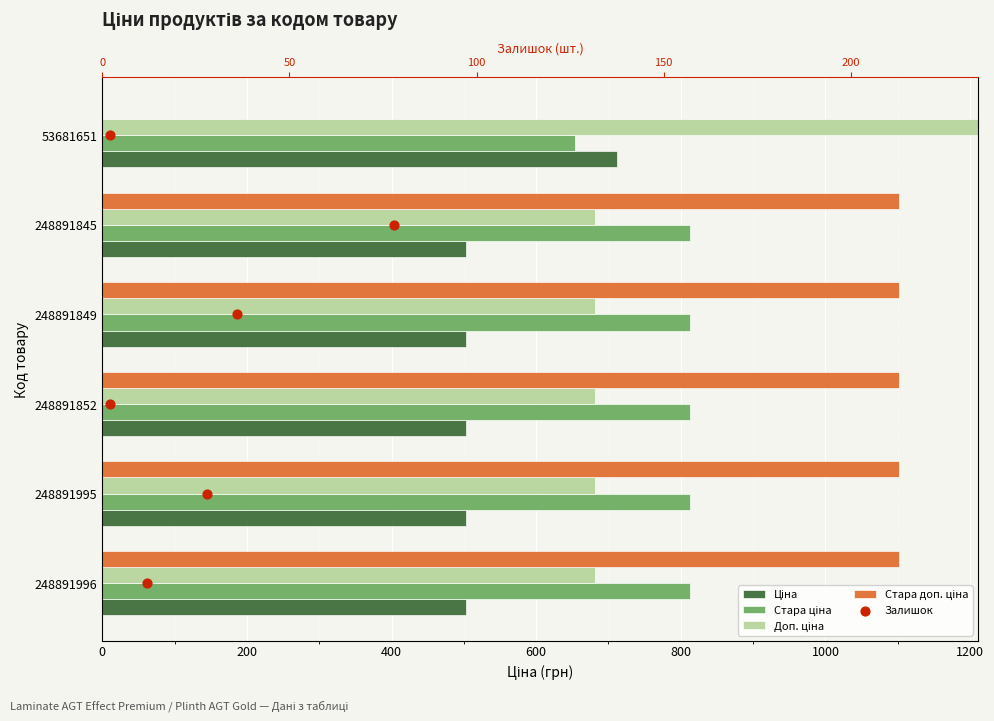

Which series has the widest spread of Y values?

Доп. ціна